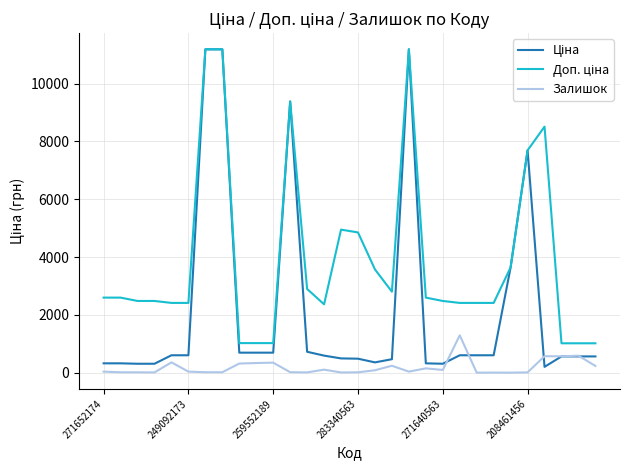

What is the maximum value shown in the chart?

11188.2